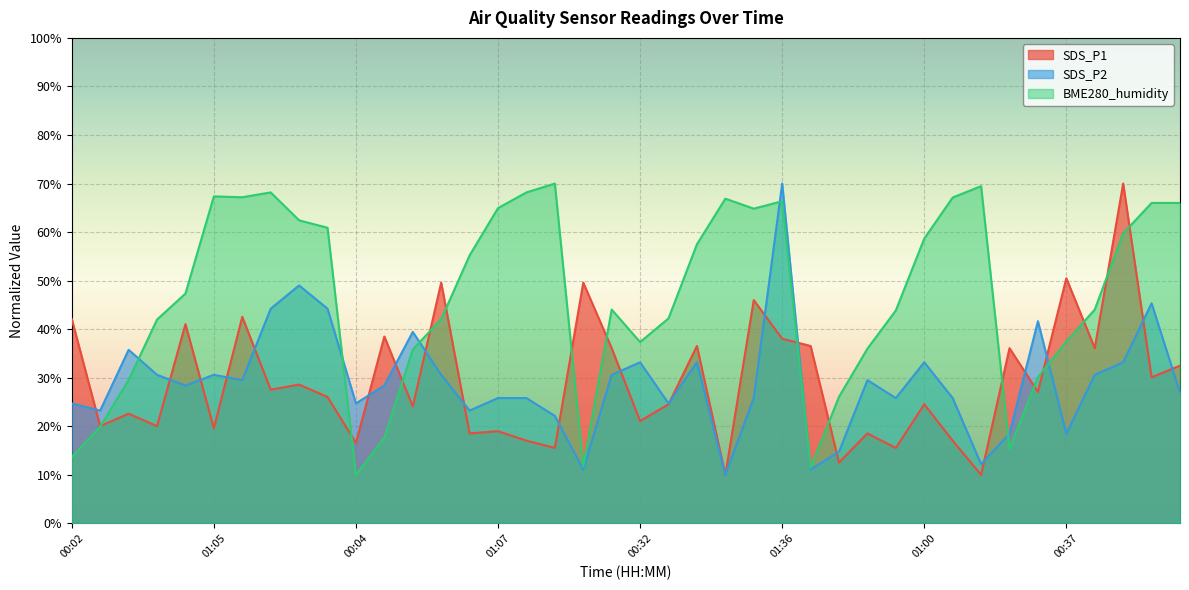

At which label does SDS_P2 reach its minimum?

01:10